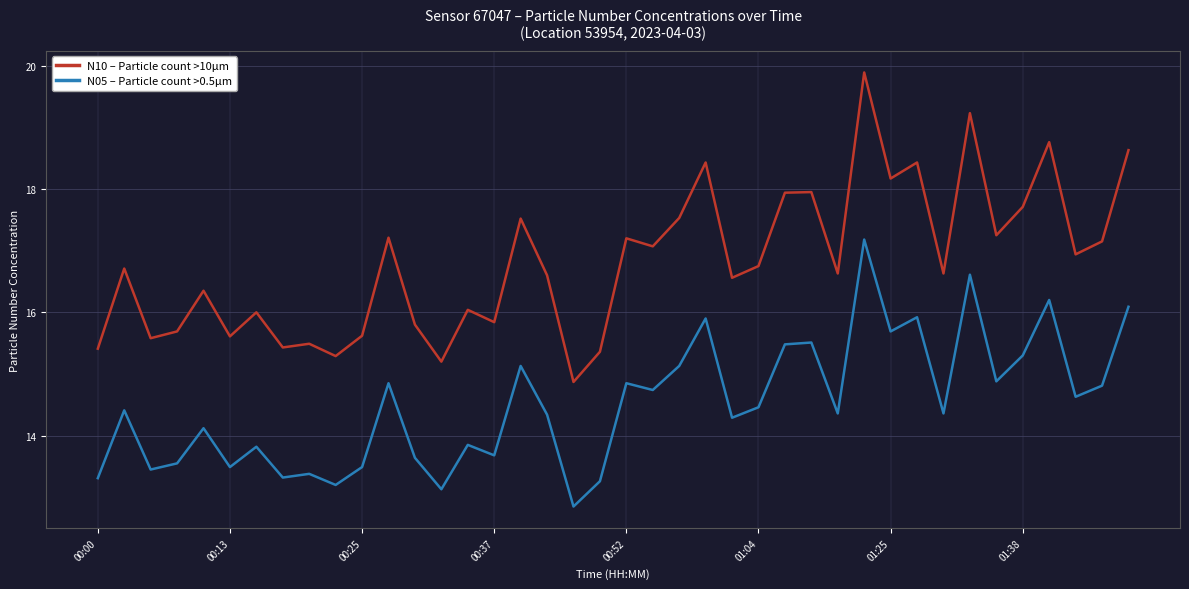

True or false: N10 – Particle count >10µm and N05 – Particle count >0.5µm cross at least once.

False